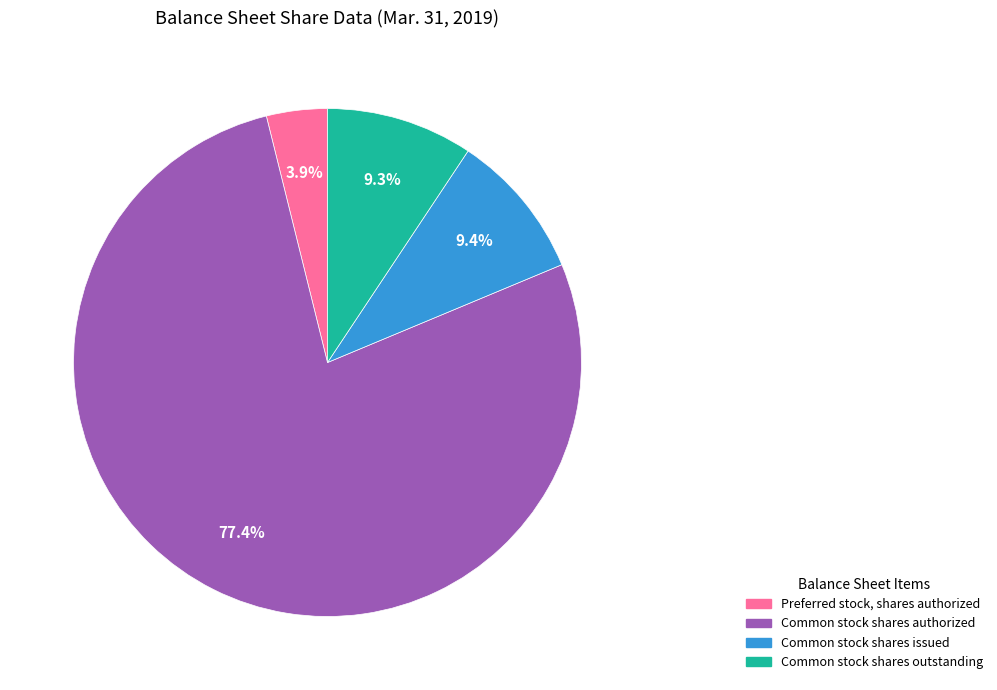

Is there any slice that represents more than half of the pie?

Yes